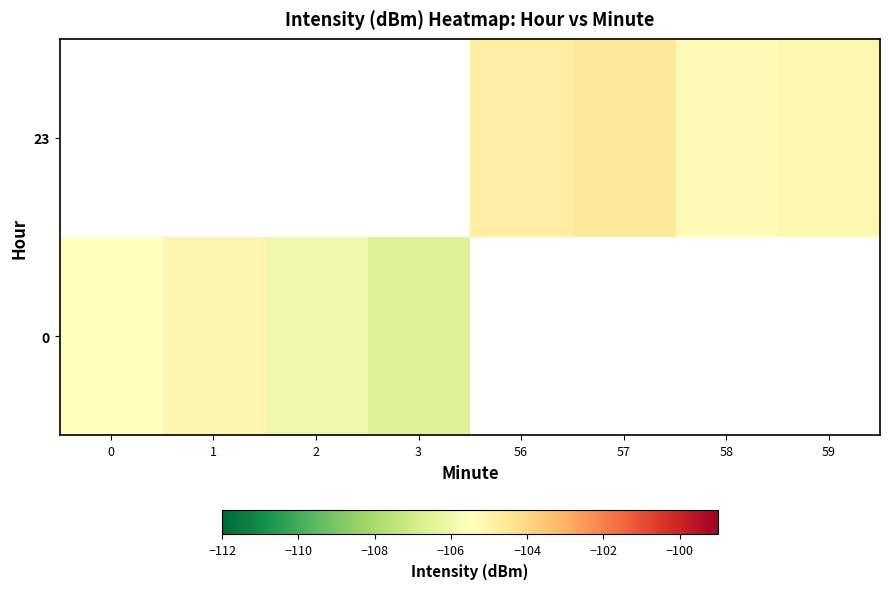

What is the maximum value shown in the chart?

-104.6